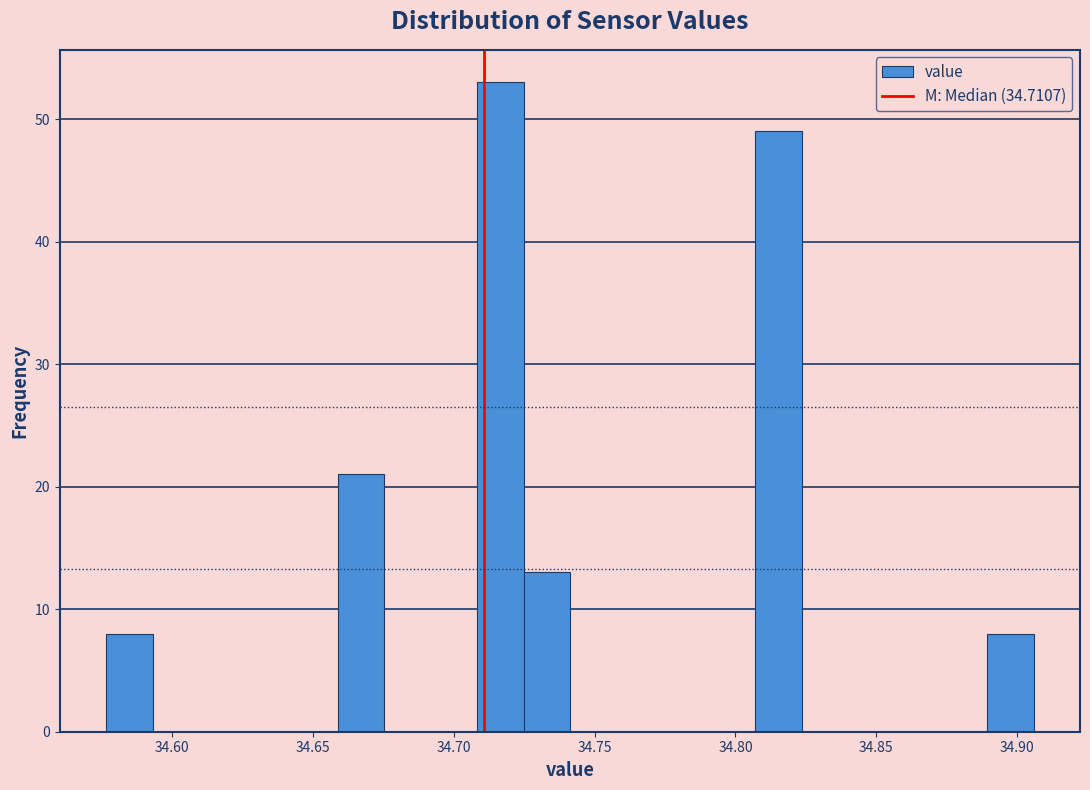

Around what value on the x-axis is the tallest bar? Give the approximate position of its centre, as read against the axis.

34.715